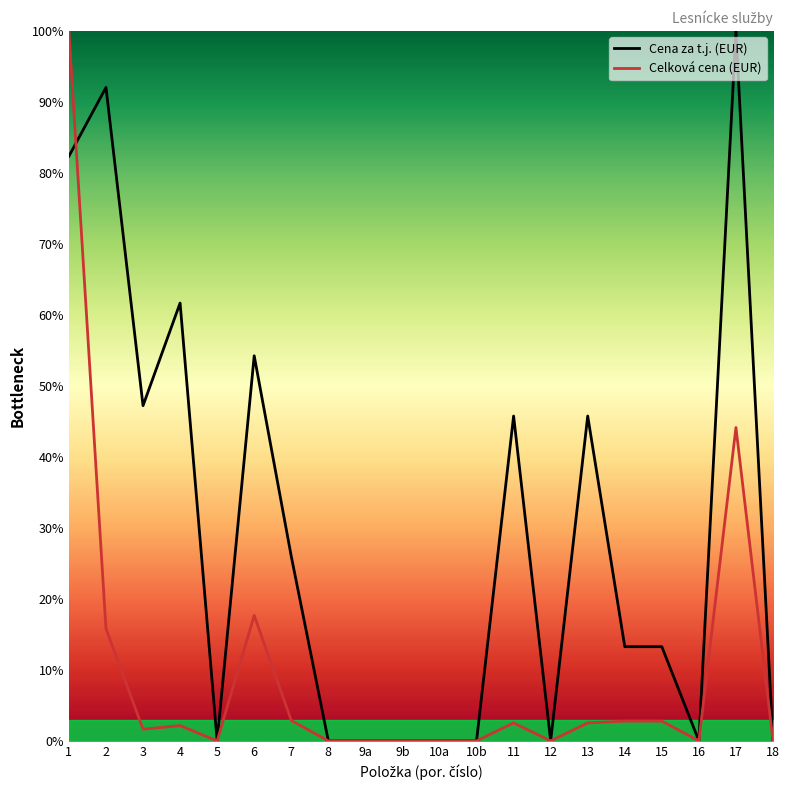

How many values in Celková cena (EUR) are above zero?

11